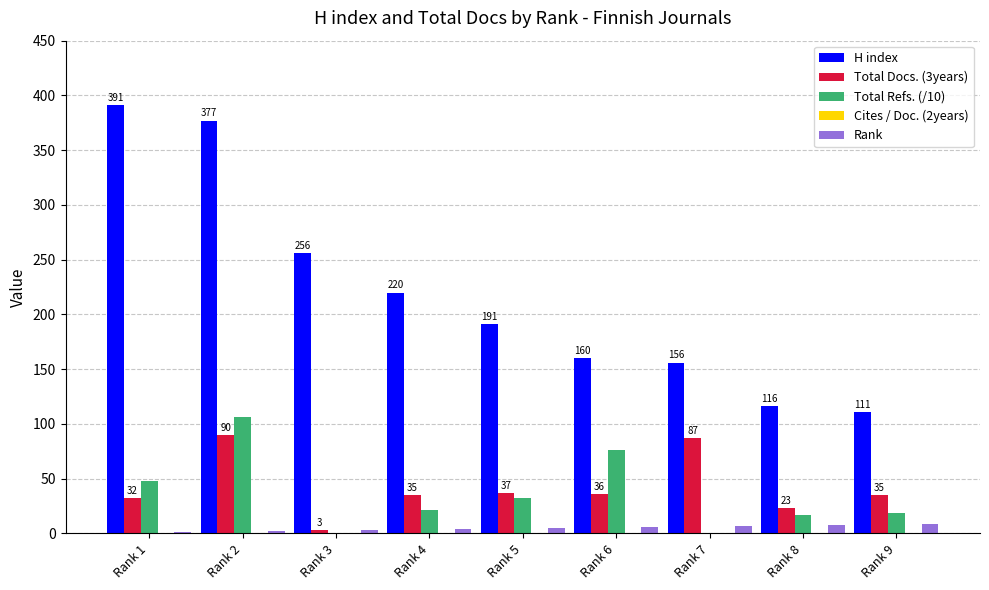

True or false: Total Refs. (/10) has a value of 63.2 at Rank 3.

False